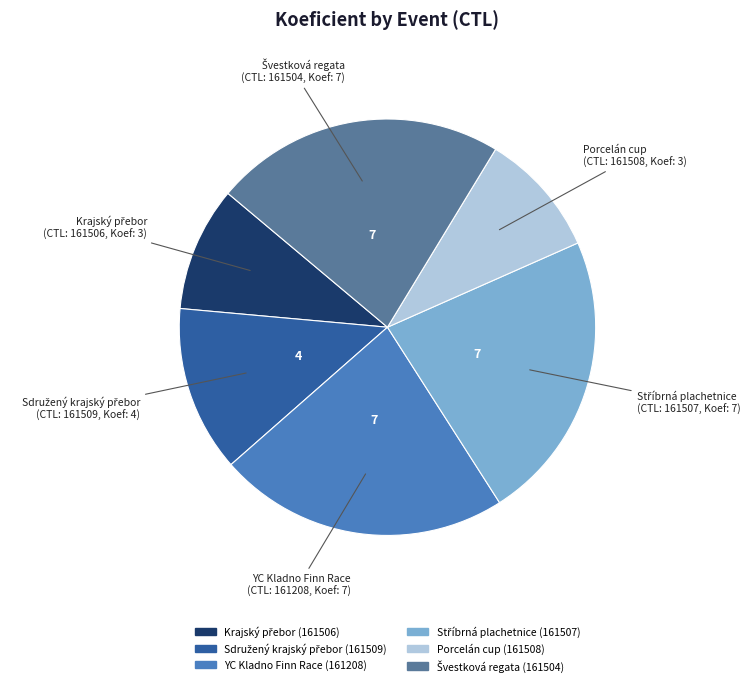

Is there any slice that represents more than half of the pie?

No